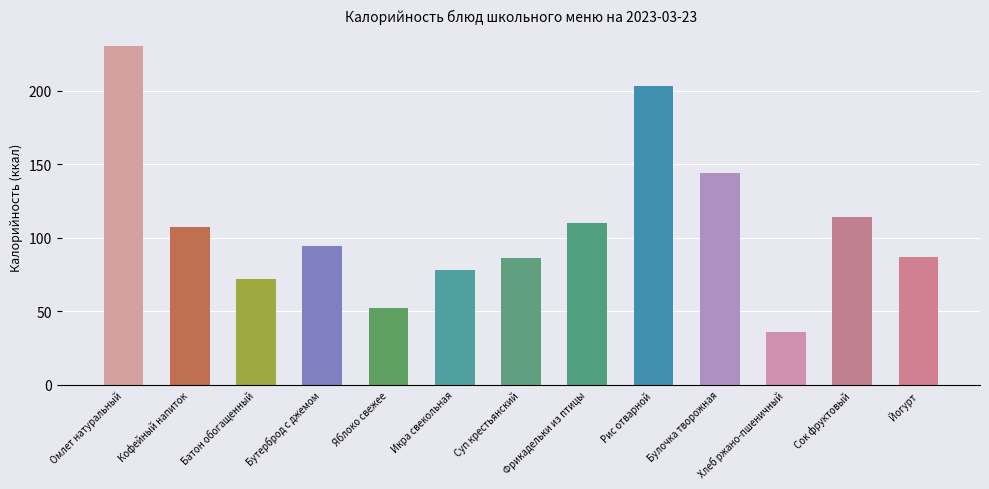

At which label does the data first exceed 94?

Омлет натуральный